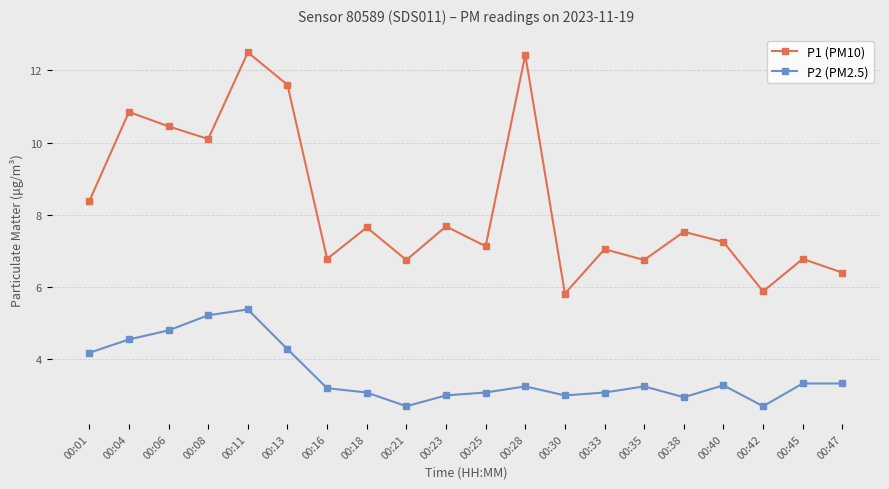

The value of P1 (PM10) at 00:42 is 5.9. True or false?

True